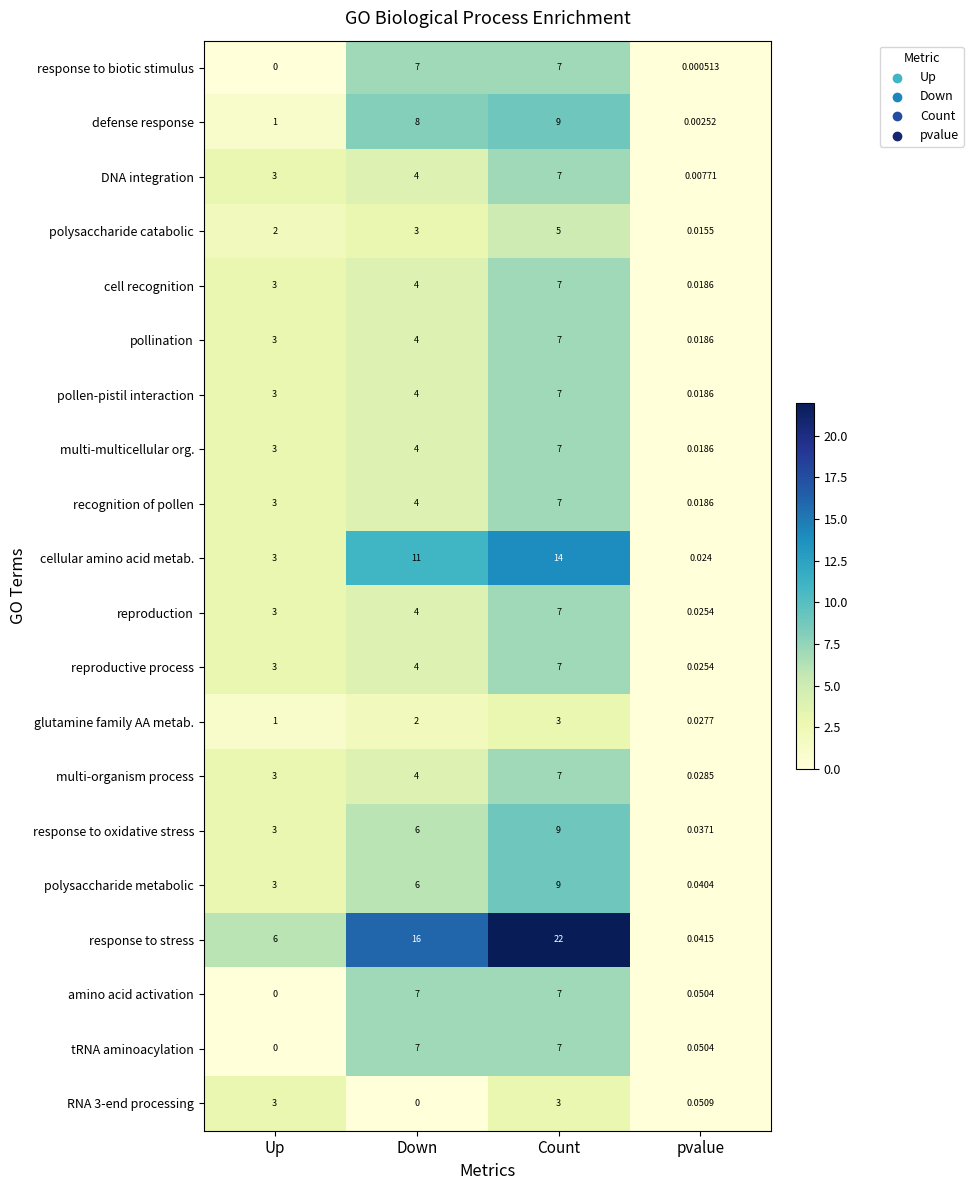

Which series has the widest spread of values?

response to stress